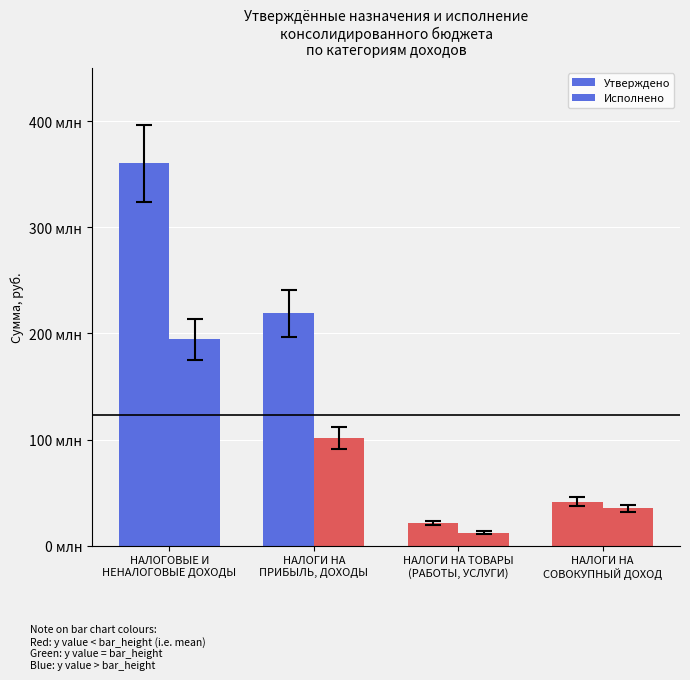

Does the chart contain stacked bars?

No